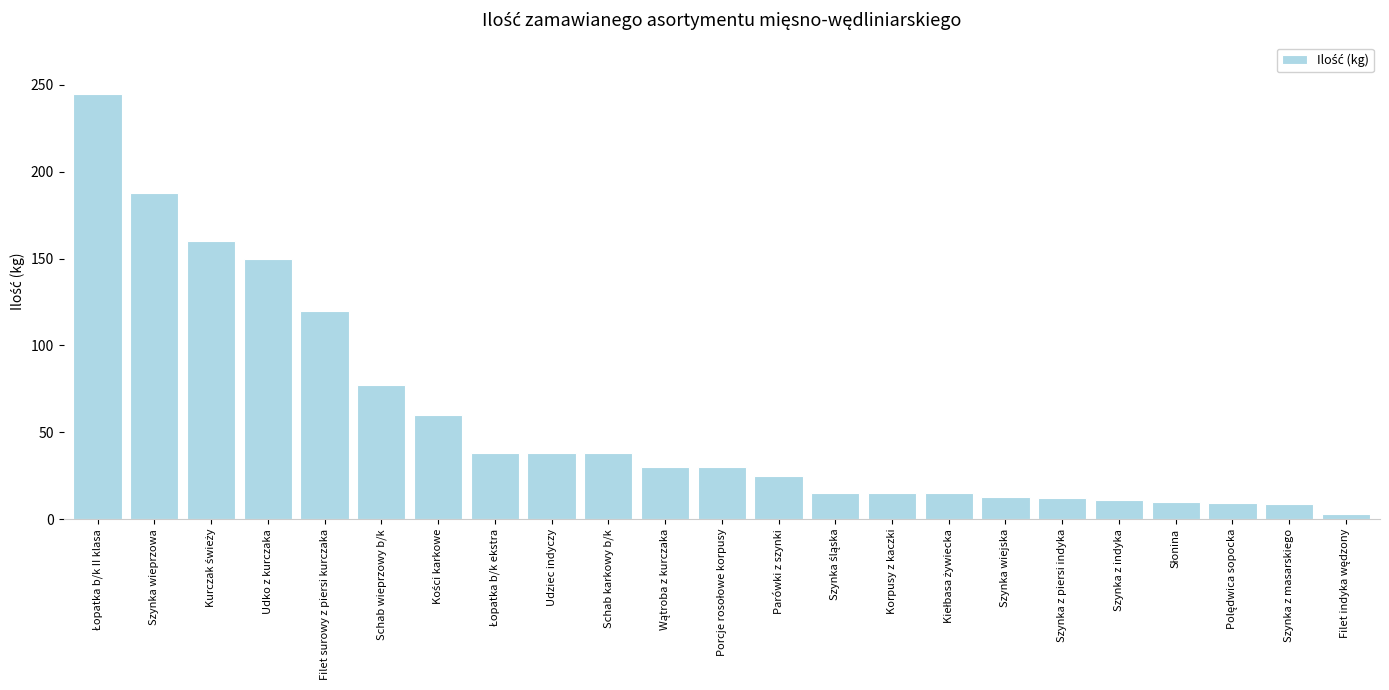

Where is the data nearest to the value 124?

Filet surowy z piersi kurczaka